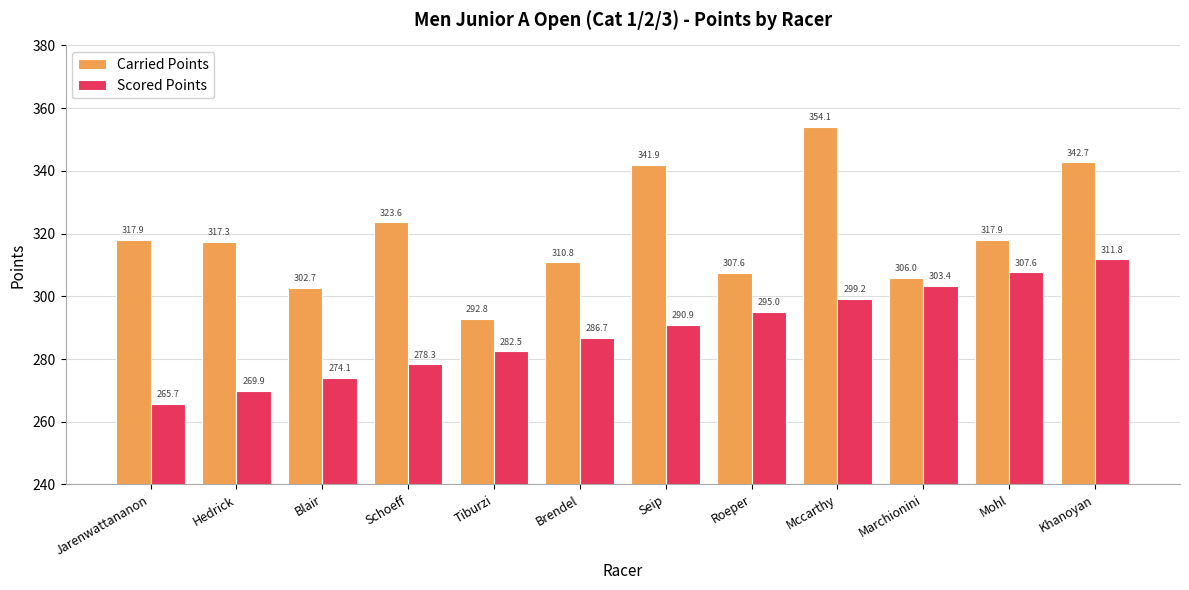

How many distinct data groups are displayed?

2